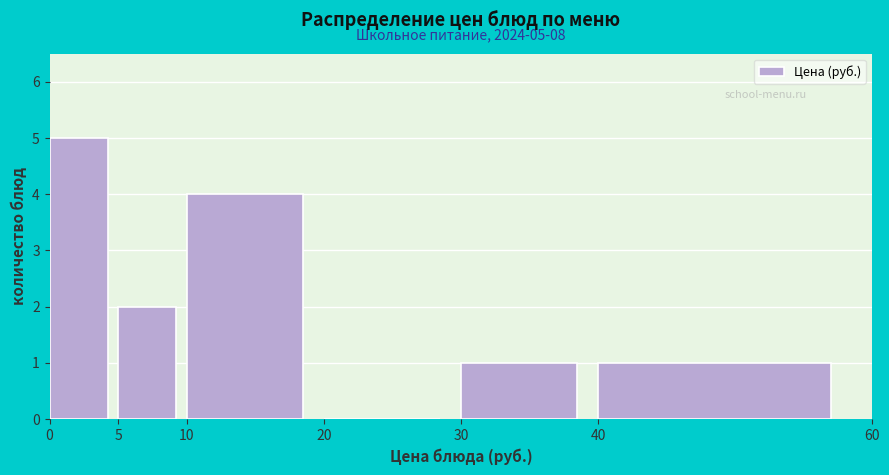

Which range on the x-axis has the tallest bar?

0 to 5